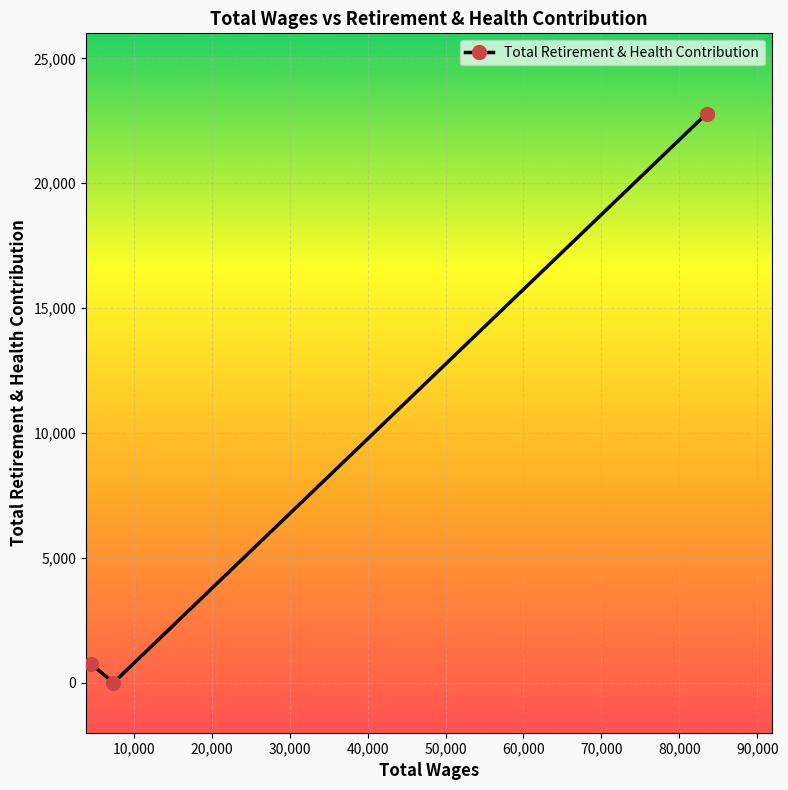

What is the sum of all values?

23535